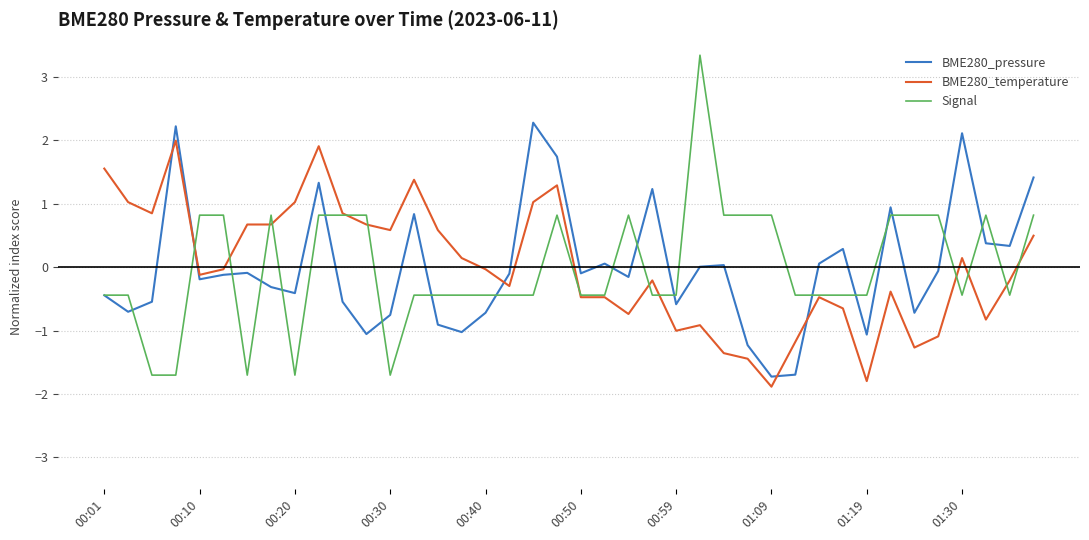

What is the maximum value shown in the chart?

3.3